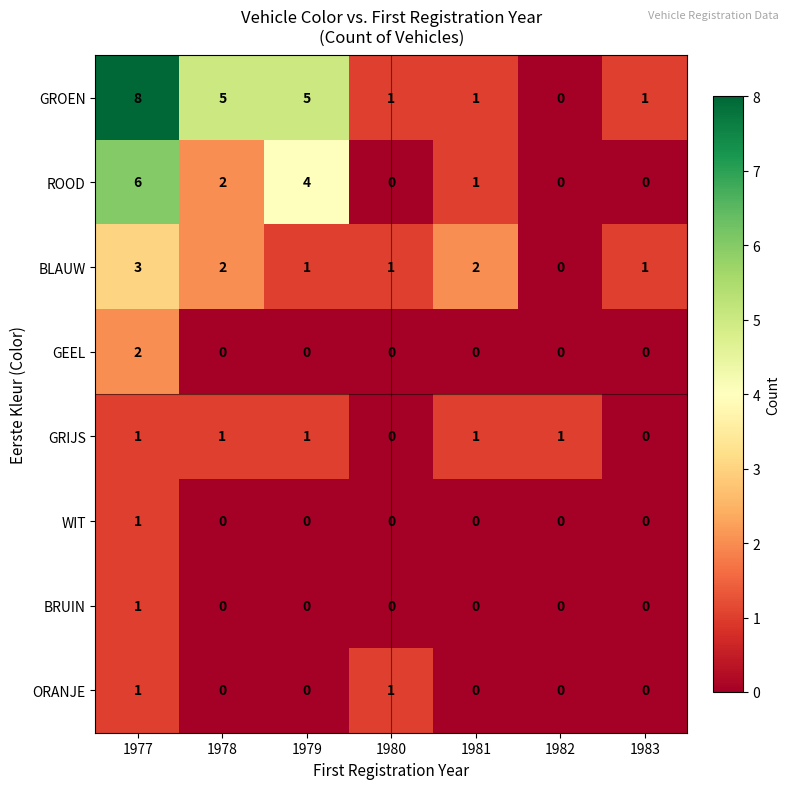

What is the difference between the second highest and minimum values in the ROOD series?

4